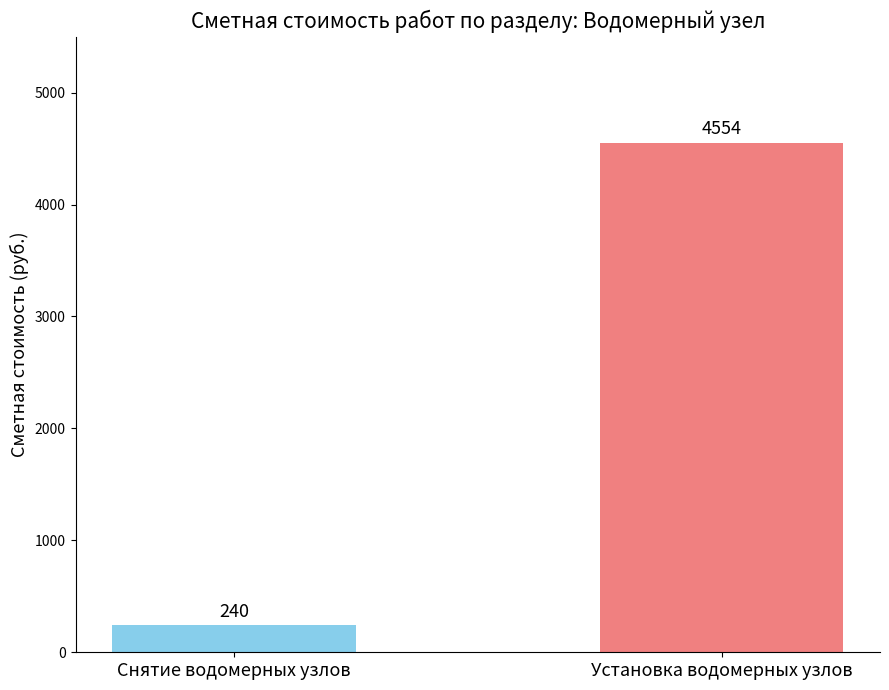

Which has a higher value, Снятие водомерных узлов or Установка водомерных узлов?

Установка водомерных узлов